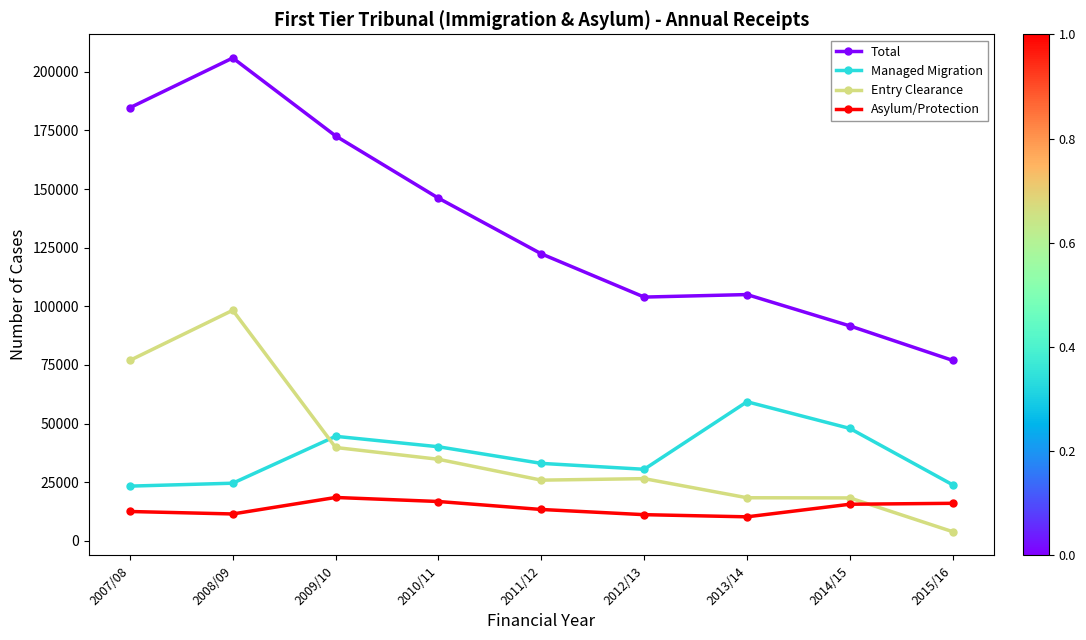

What are all the series names shown in the legend?

Total, Managed Migration, Entry Clearance, Asylum/Protection